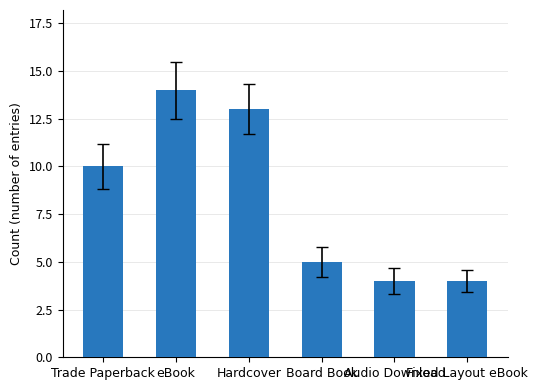

Count the values in the range 4 to 13.

5